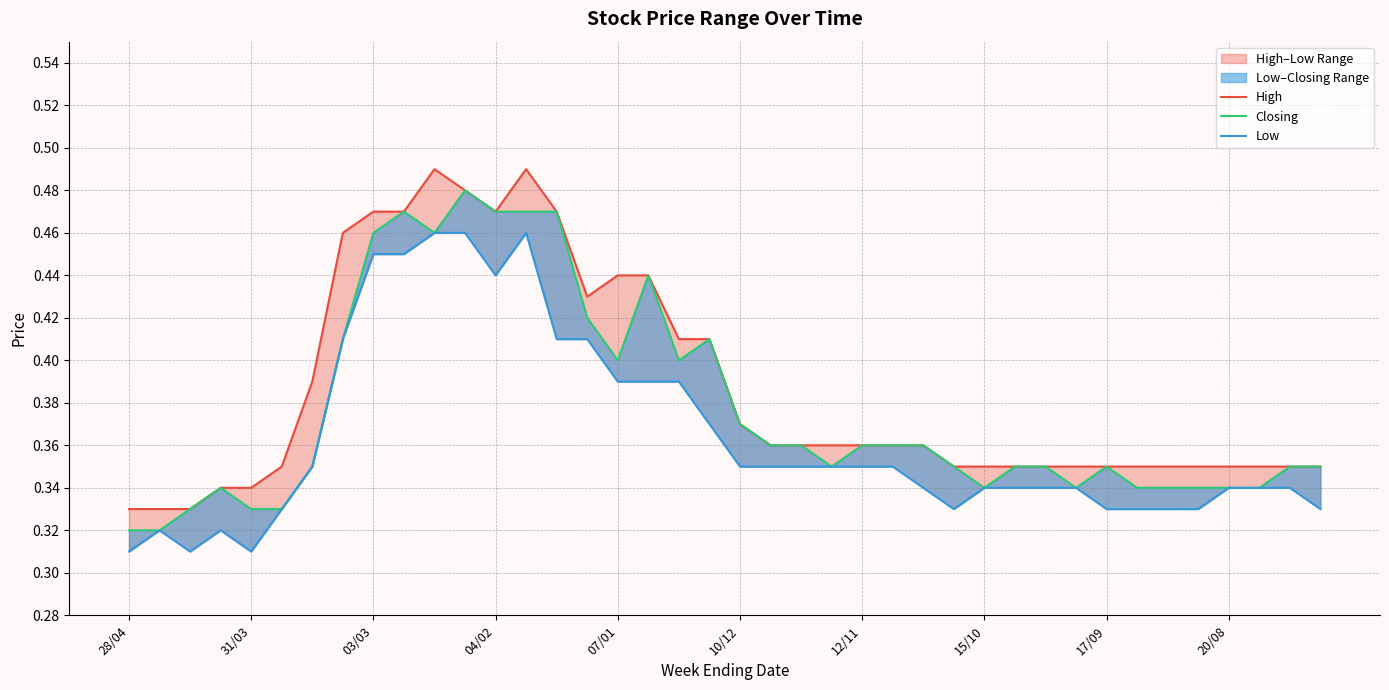

True or false: Low and Closing intersect in this chart.

False